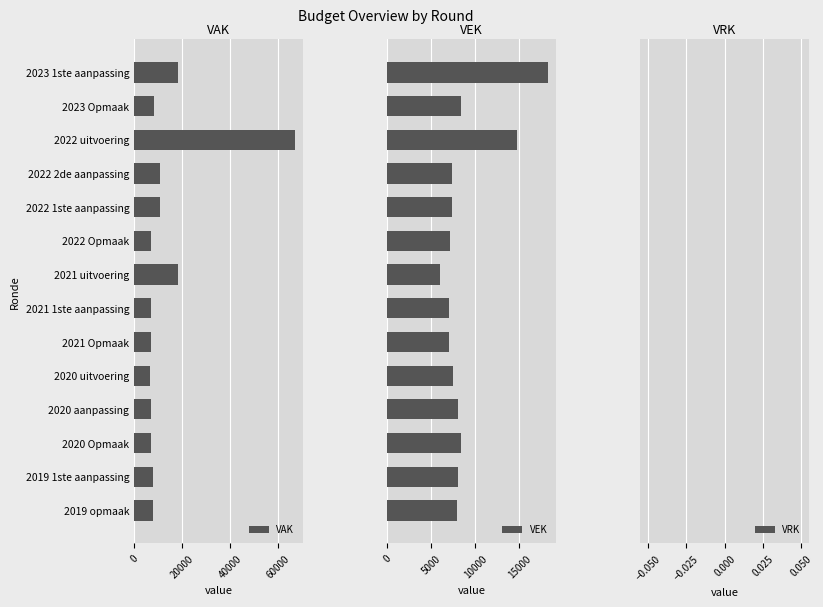

What is the difference between the maximum and second lowest values in the VAK series?

60247